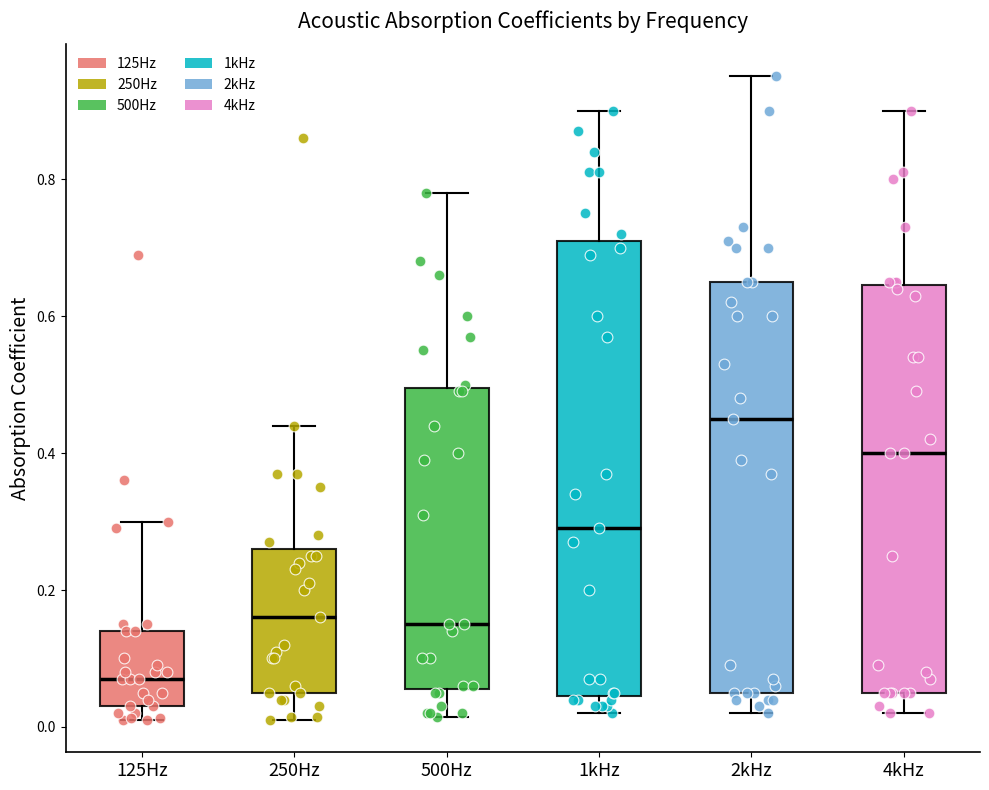

Reading left to right, read every box against the y-axis: the position of its median line, the range the box covers, and the ends of its whiskers. The values are not printed on the chart, so give them approximately, as read against the axis.

125Hz: median 0.08, box 0.04 to 0.14, whiskers 0.02 to 0.30
250Hz: median 0.16, box 0.06 to 0.26, whiskers 0.02 to 0.44
500Hz: median 0.16, box 0.06 to 0.50, whiskers 0.02 to 0.78
1kHz: median 0.30, box 0.04 to 0.72, whiskers 0.02 to 0.90
2kHz: median 0.46, box 0.06 to 0.66, whiskers 0.02 to 0.96
4kHz: median 0.40, box 0.06 to 0.64, whiskers 0.02 to 0.90